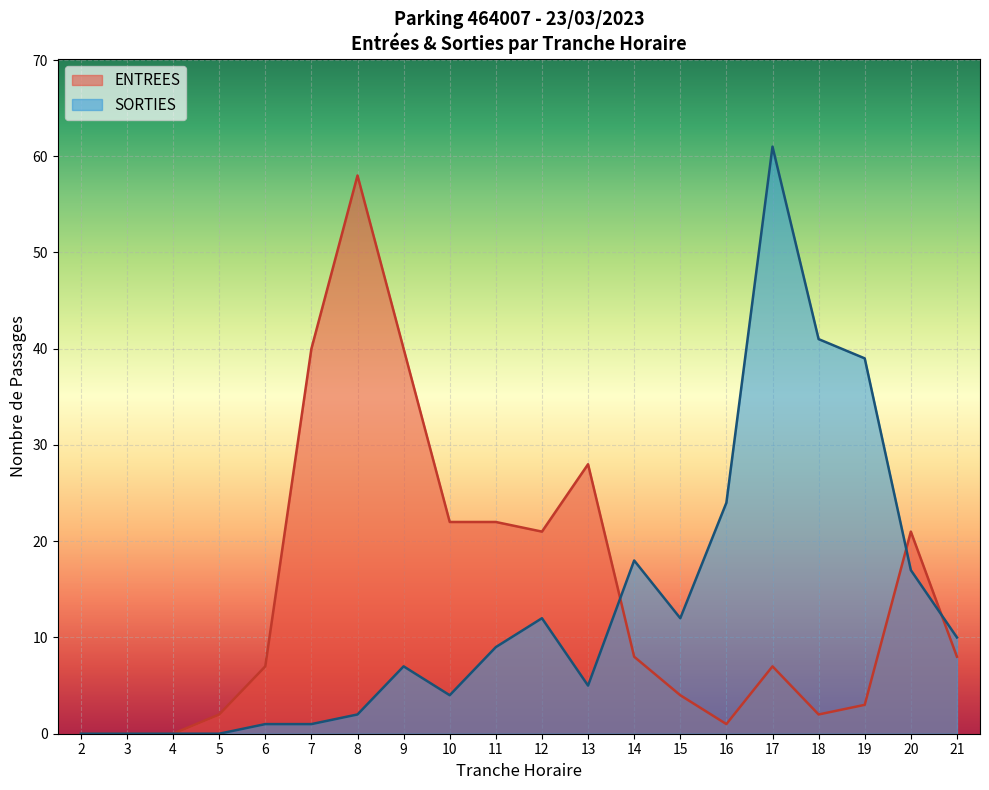

Between 14 and 16, which series saw the biggest shift?

SORTIES